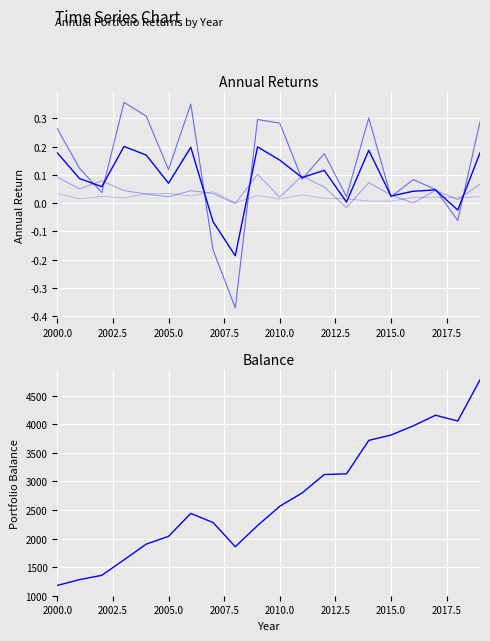

How many lines are shown in the chart?

5